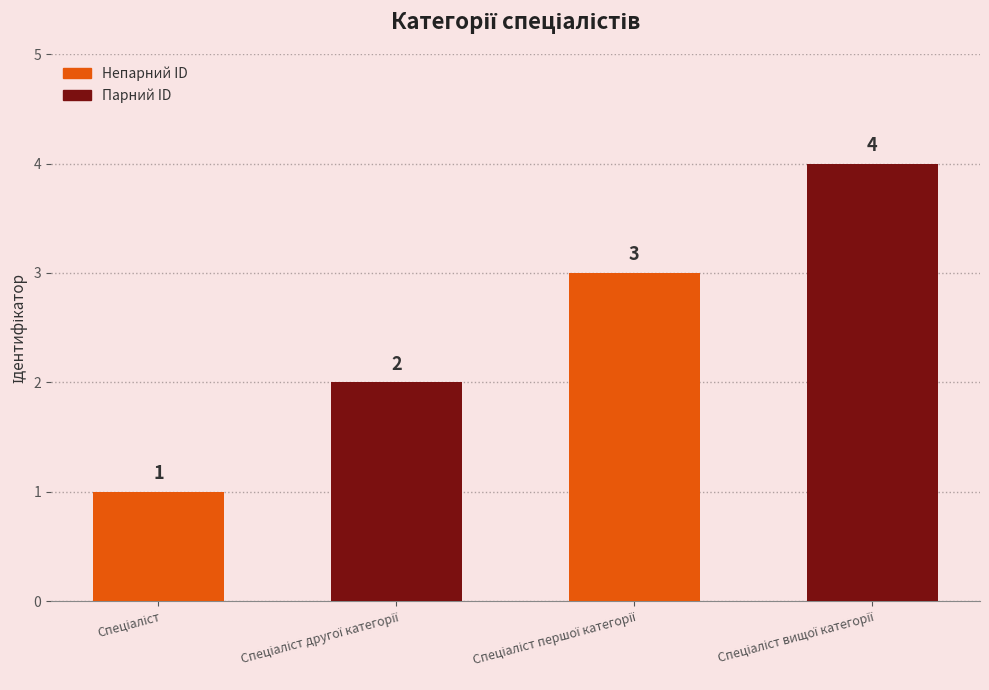

What is the sum of all values?

10